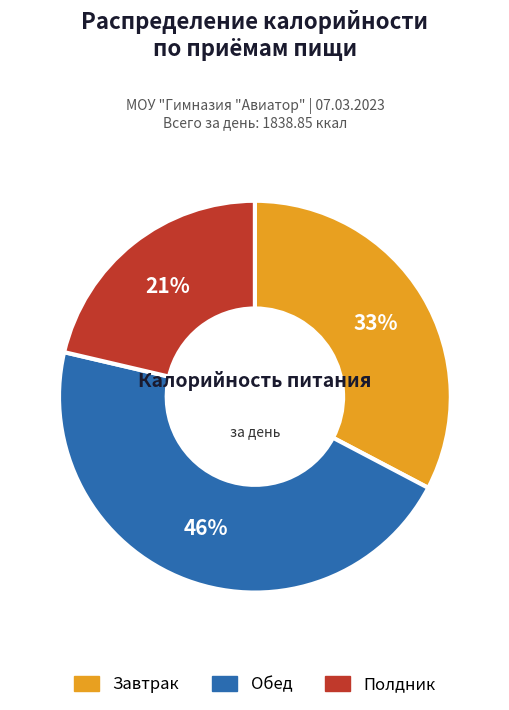

Count the number of slices in the pie.

3